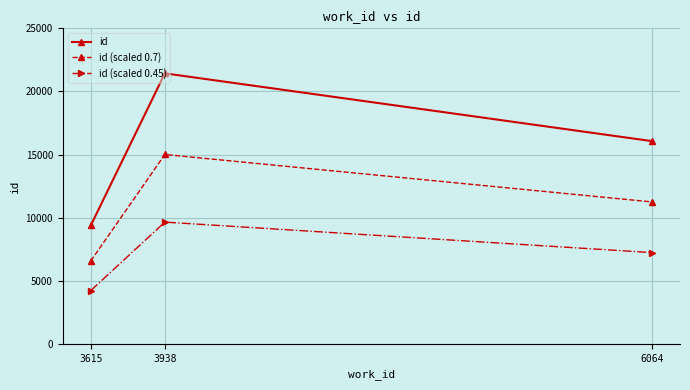

Which series has the largest range (max minus min)?

id